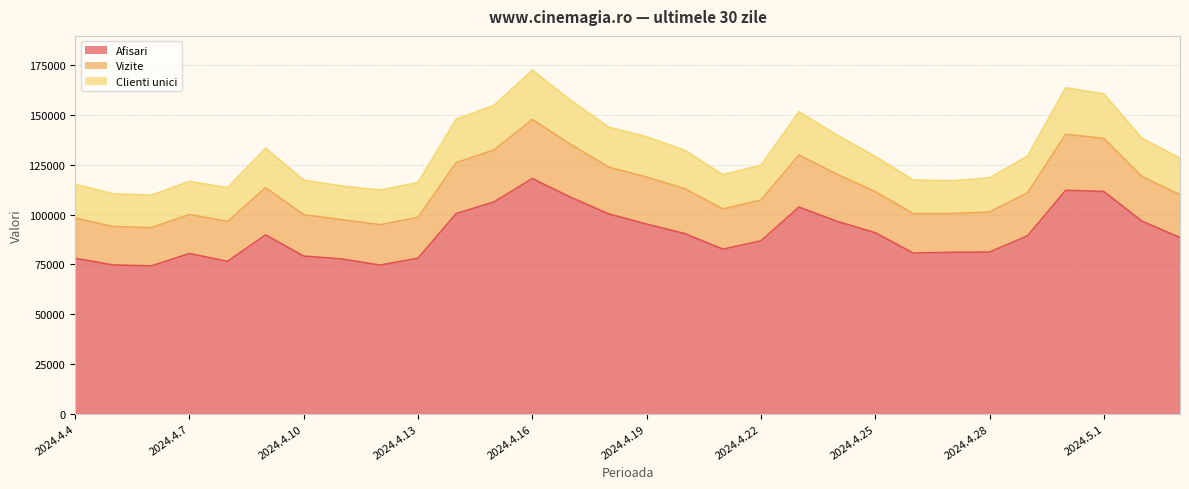

At which label does Afisari reach its peak?

2024.4.16